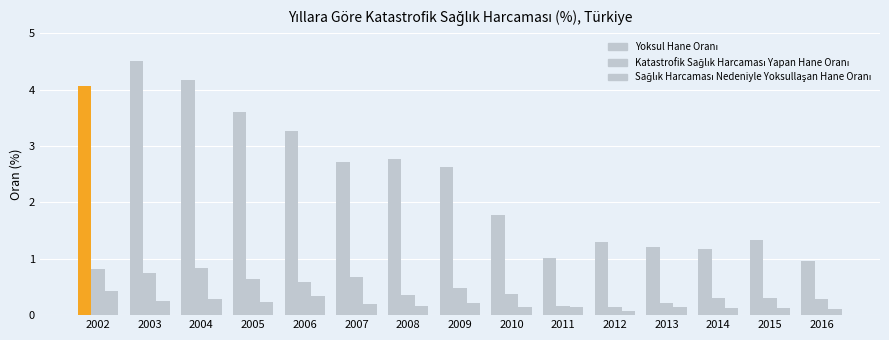

How many groups of bars are there?

15